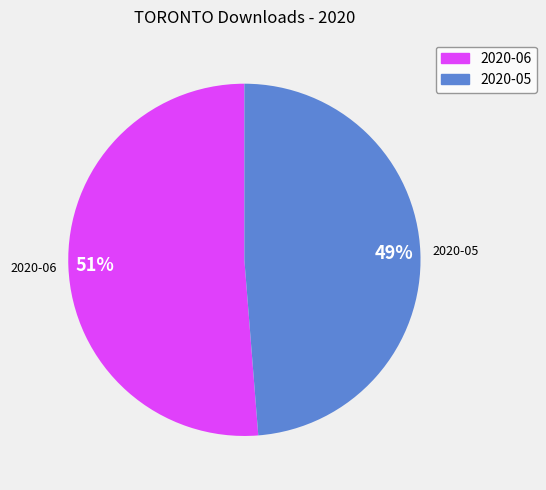

Is the sum of 2020-05 and 2020-06 greater than half?

Yes